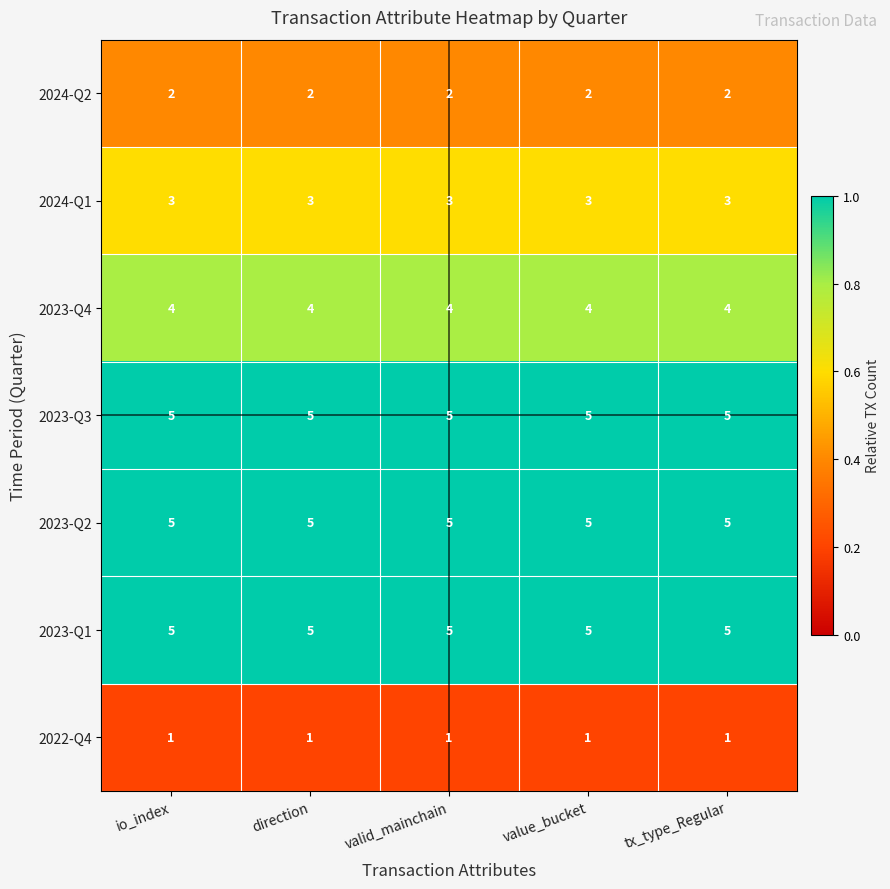

The value of 2024-Q1 at valid_mainchain is 4. True or false?

False